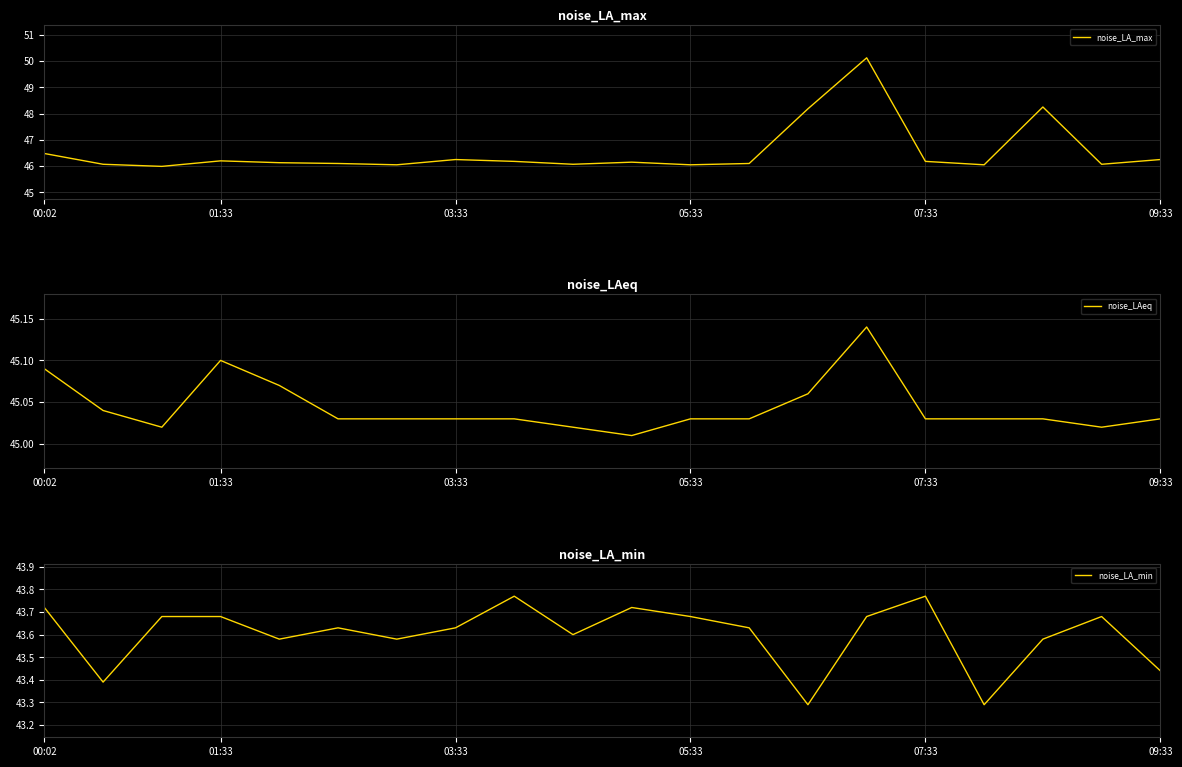

True or false: noise_LA_min and noise_LAeq cross at least once.

False